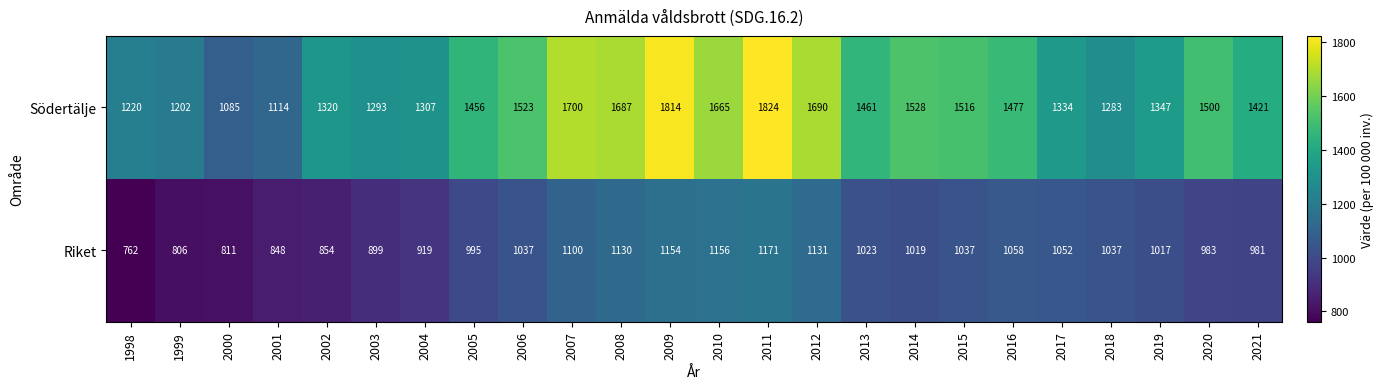

Which series has the widest spread of values?

Södertälje